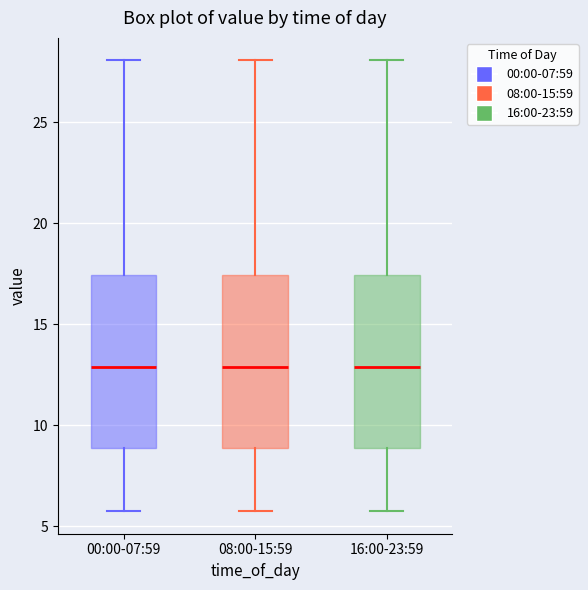

Where does the lower whisker of the box for 00:00-07:59 end on the y-axis? The values are not printed on the chart, so give them approximately, as read against the axis.

6.0